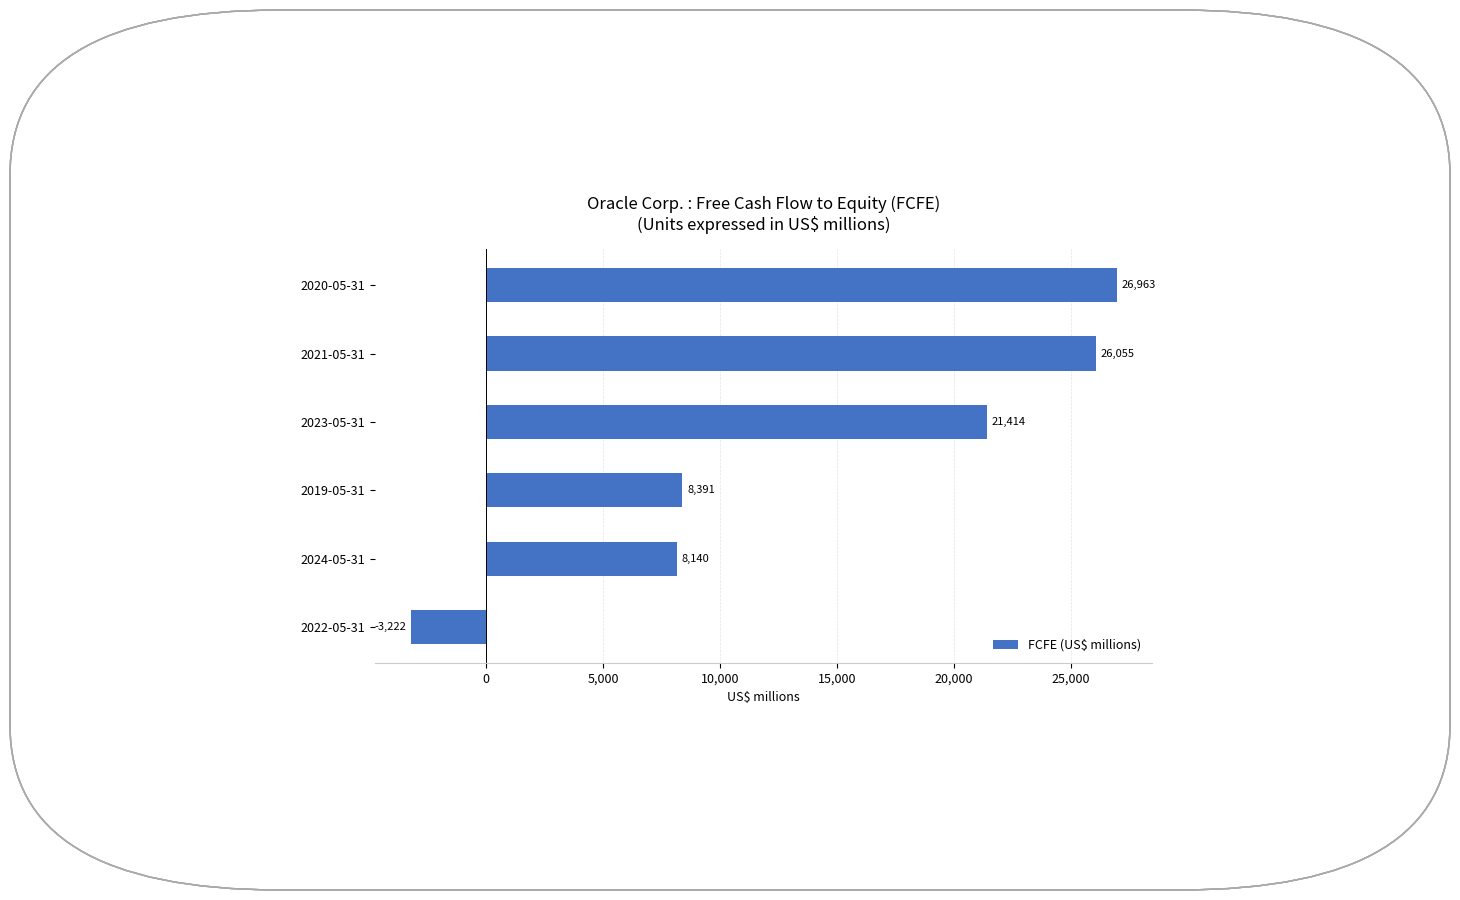

List the labels in order of value, largest first.

2020-05-31, 2021-05-31, 2023-05-31, 2019-05-31, 2024-05-31, 2022-05-31